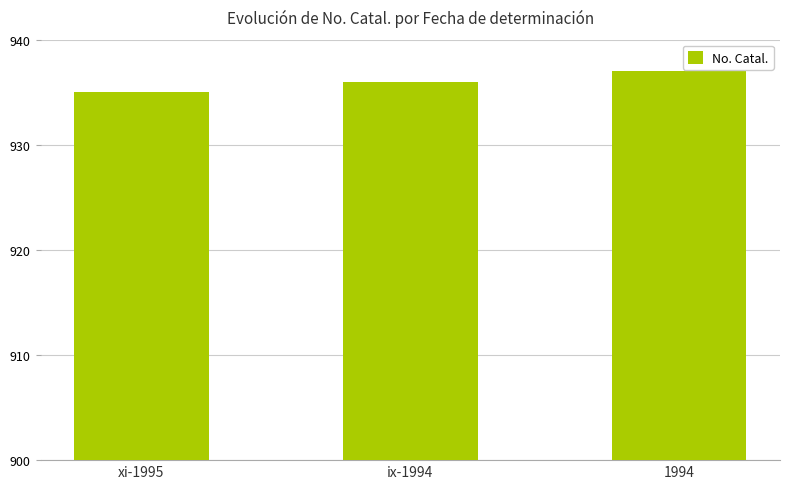

Reading left to right, extract all data points from this chart.

xi-1995=935	ix-1994=936	1994=937